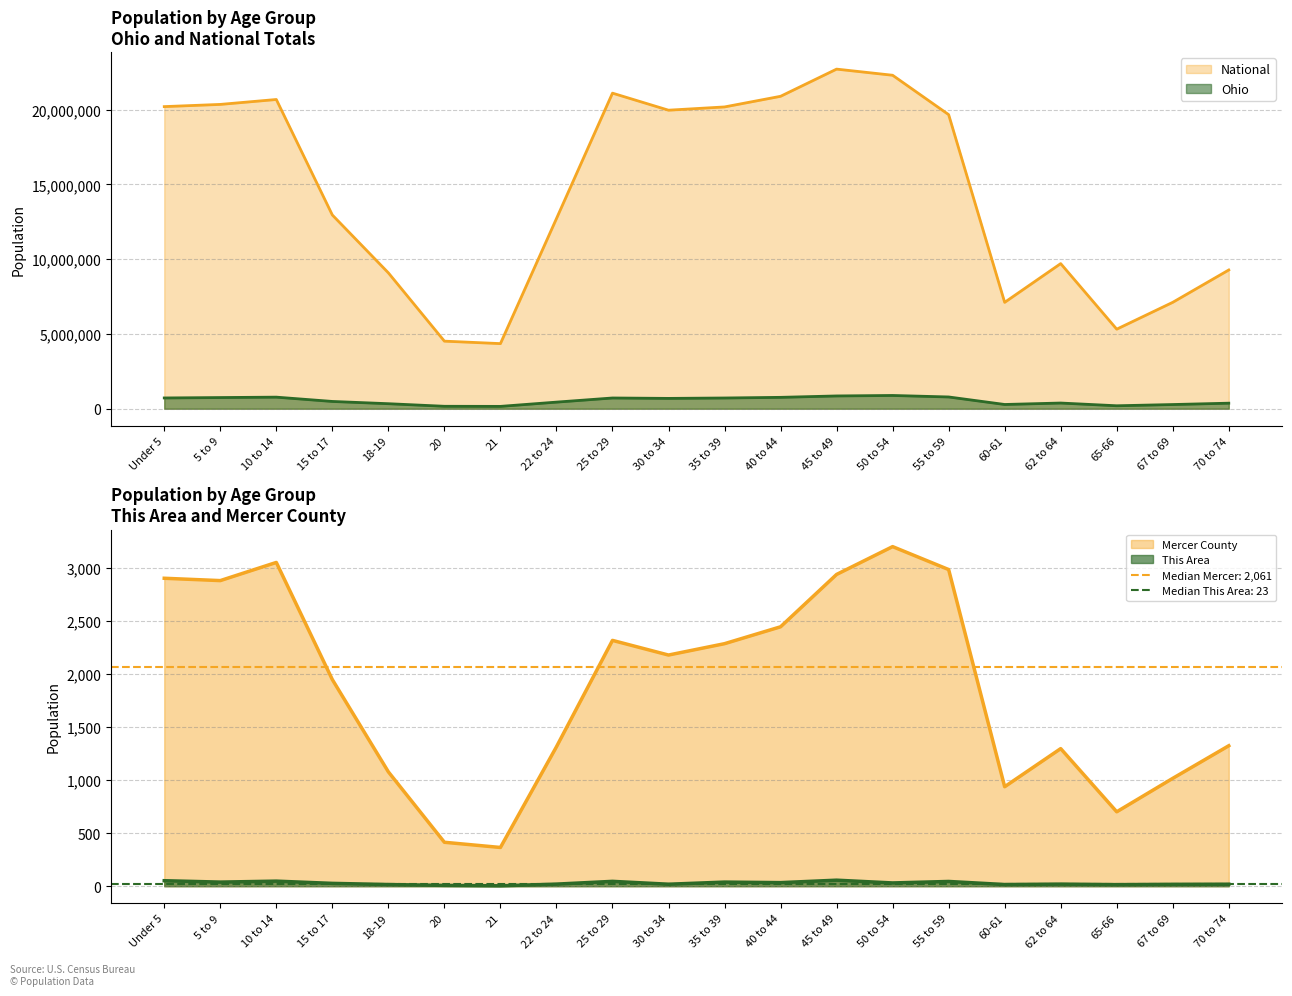

What is the sum of all Mercer County values?

37550